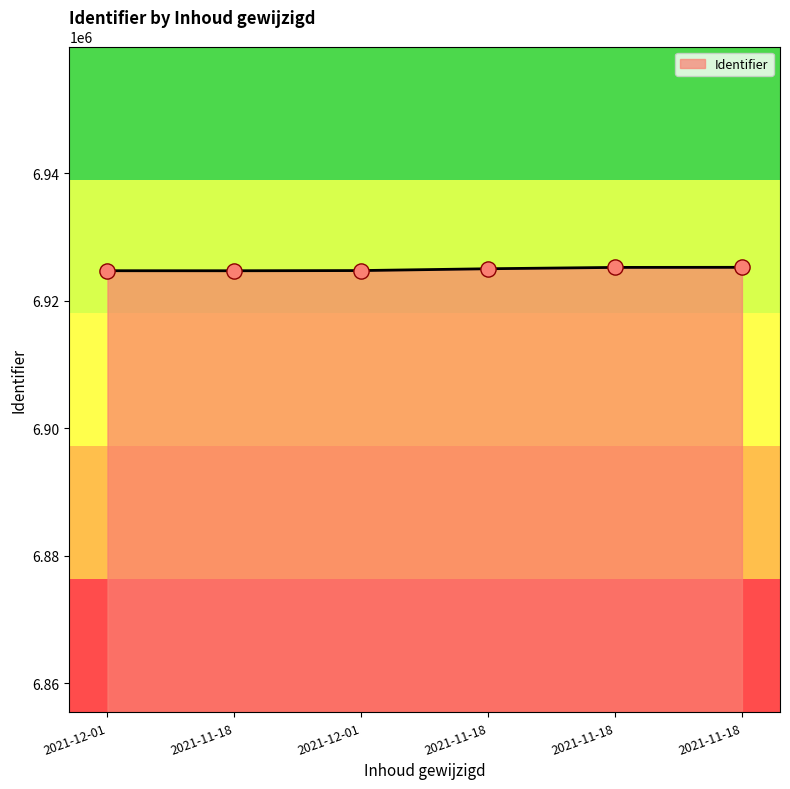

Which has a higher value, 2021-11-18 or 2021-11-18?

2021-11-18